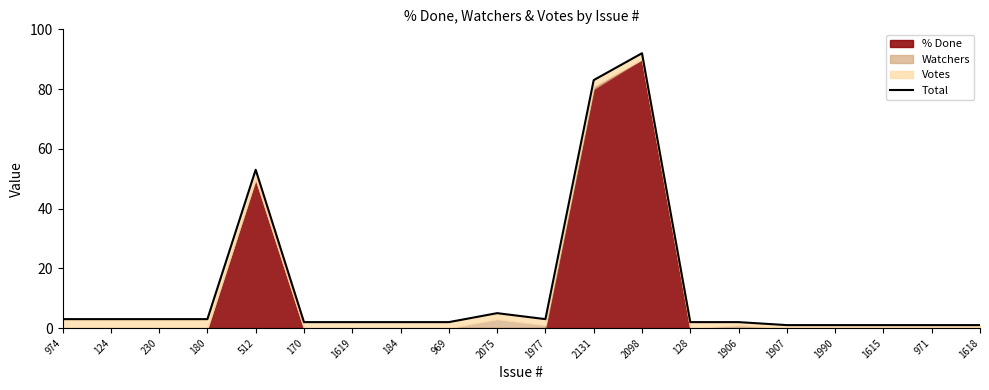

True or false: the data shows 53 at 512.

True